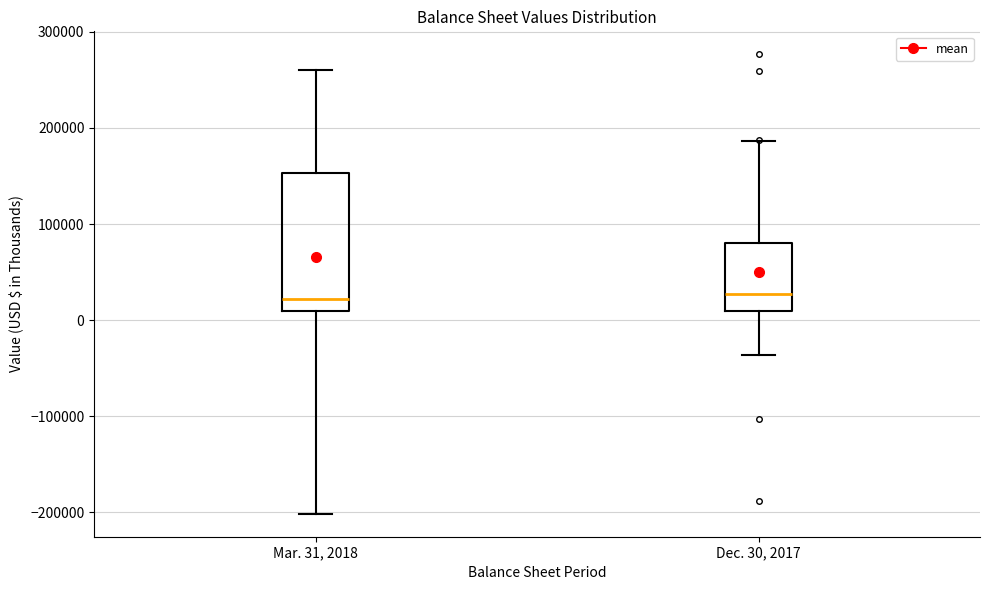

Comparing the boxes themselves (not the whiskers), which one is the tallest?

Mar. 31, 2018